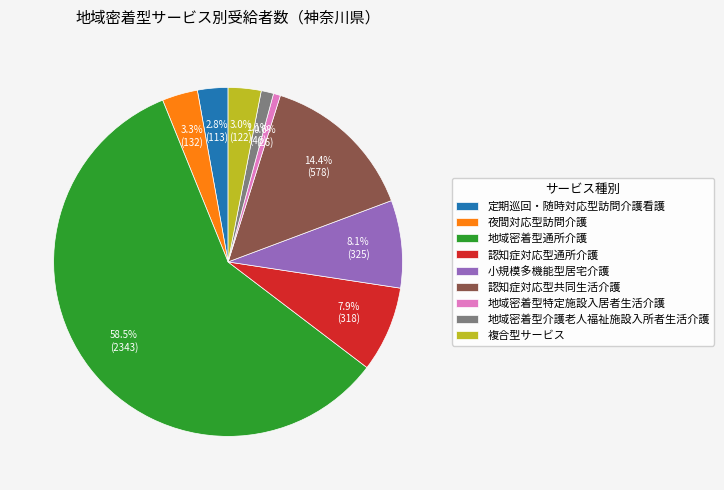

True or false: 認知症対応型共同生活介護 accounts for 14% of the total.

True